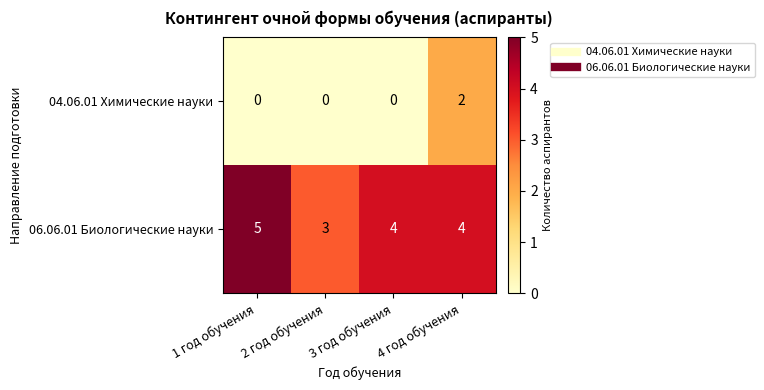

How many 04.06.01 Химические науки values are between 0 and 2?

4